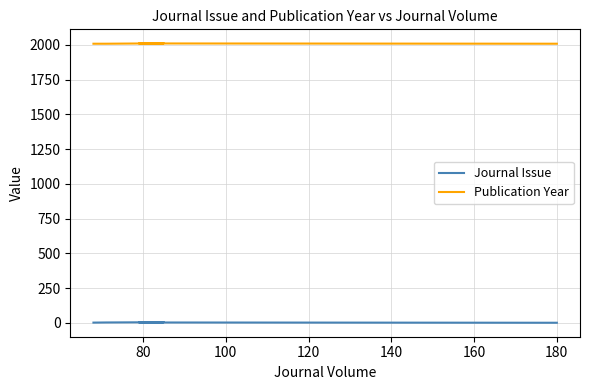

Count the number of categories in the chart.

5